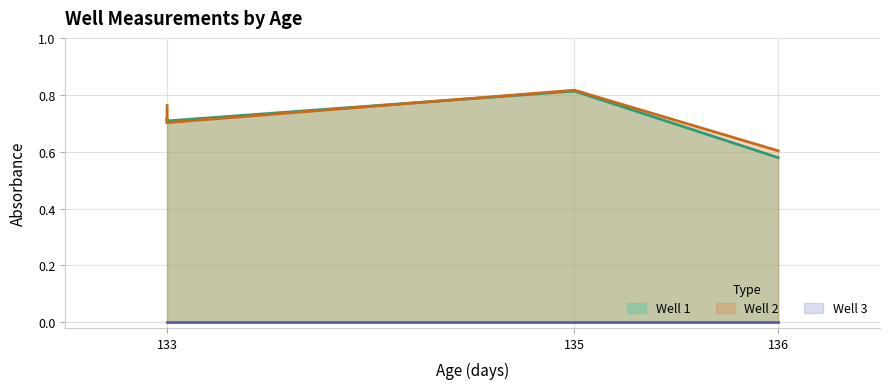

Which category has the highest value in the Well 1 series?

135